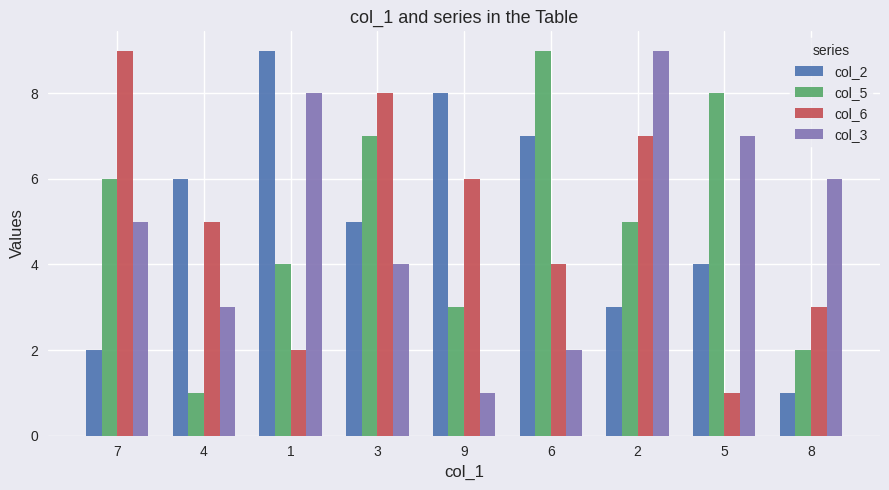

Are the bars grouped side by side (vs. stacked)?

Yes